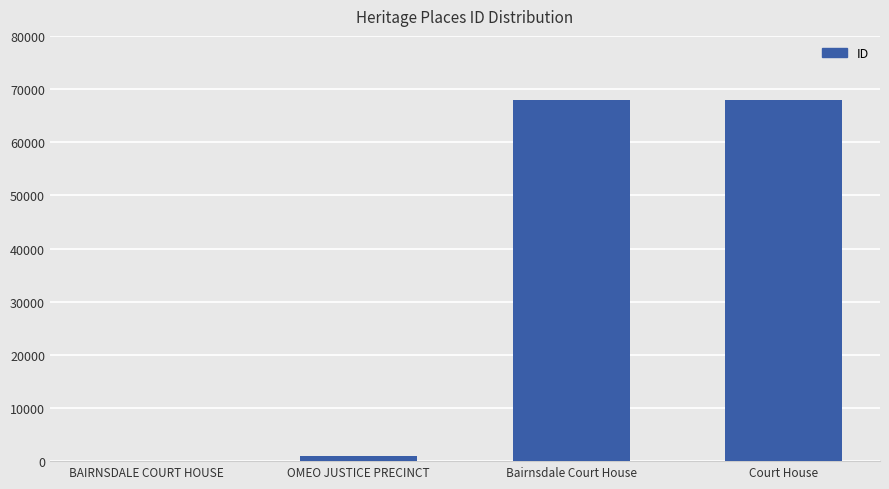

What is the sum of the values at Bairnsdale Court House and OMEO JUSTICE PRECINCT?

68796